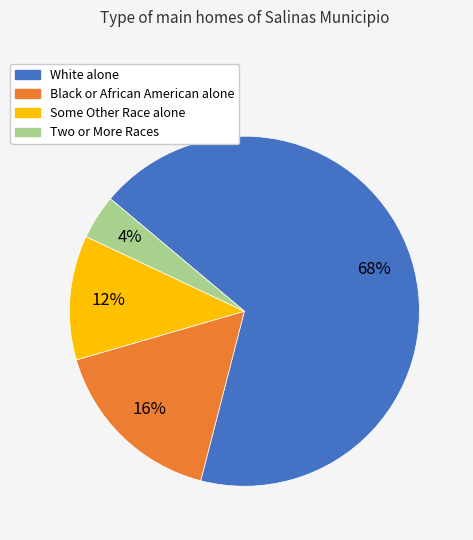

Is there any slice that represents more than half of the pie?

Yes